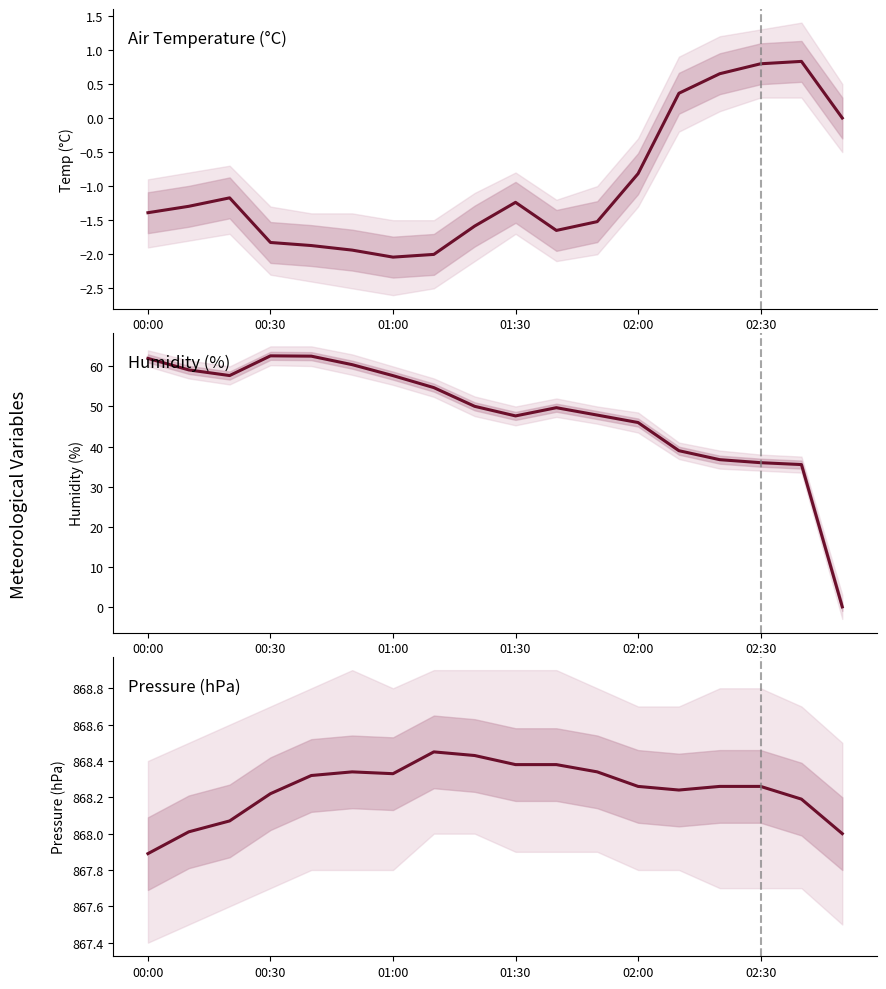

True or false: Air_Temp_Avg has a value of -0.9 at 00:30.

False